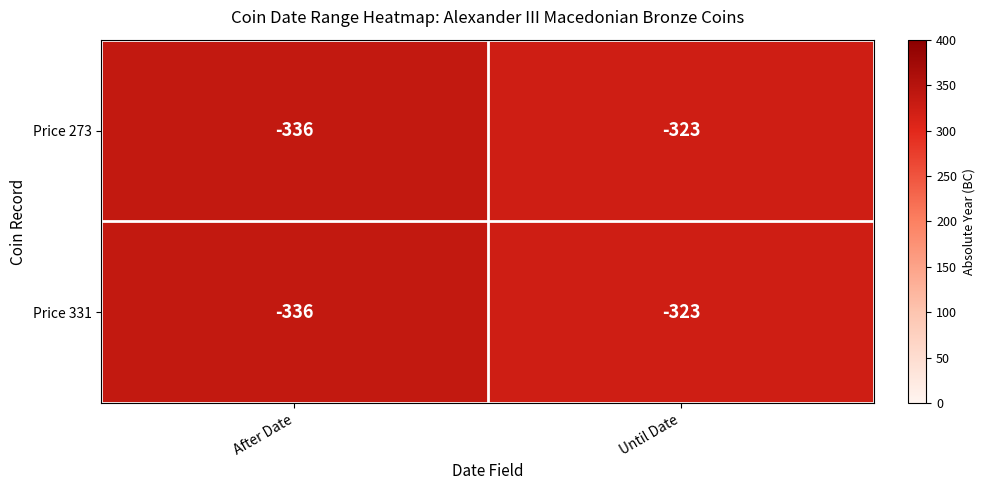

What is the total value across all series at Until Date?

-646